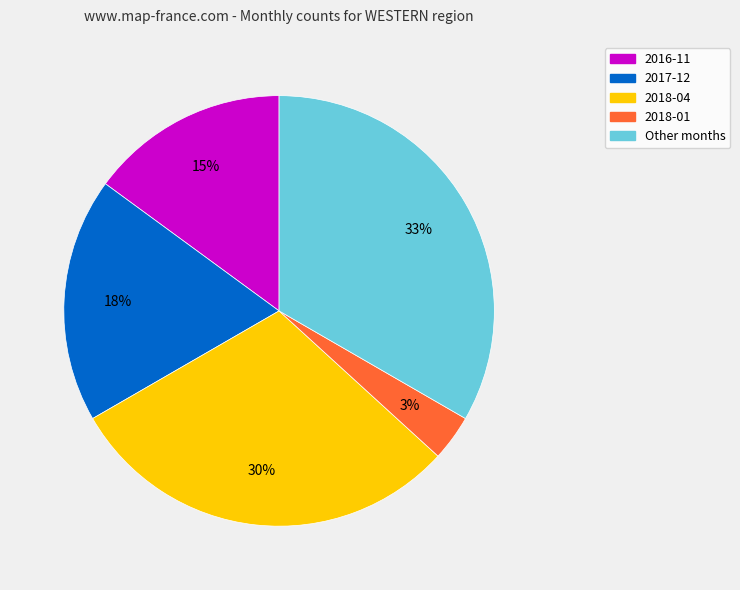

To the nearest percent, what is the combined percentage of 2018-01 and 2016-11?

18%